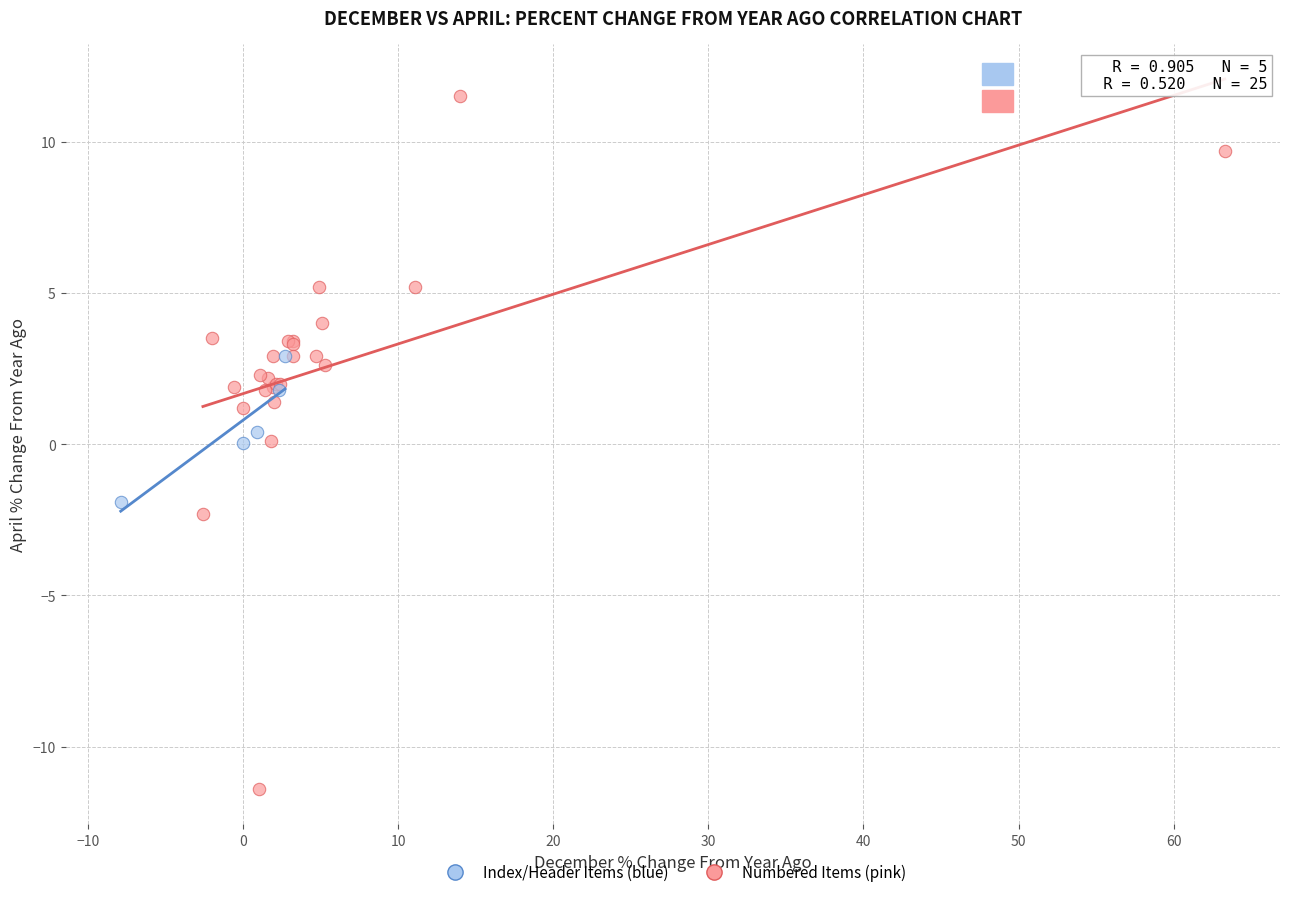

What are all the series names shown in the legend?

Index/Header Items (blue), Numbered Items (pink)